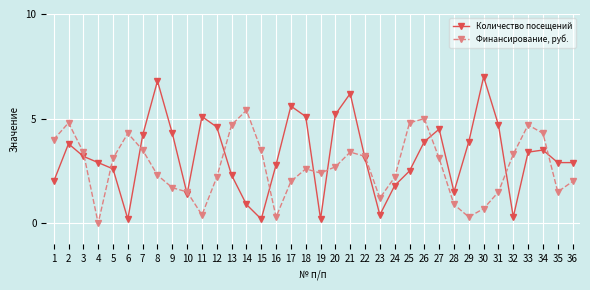

In Количество посещений, how many points are higher than both neighbors (excluding endpoints)?

8